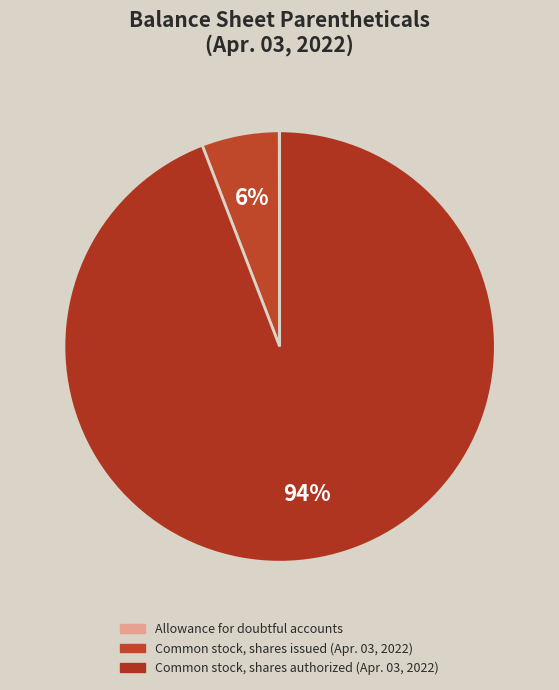

True or false: Common stock, shares authorized accounts for 94% of the total.

True